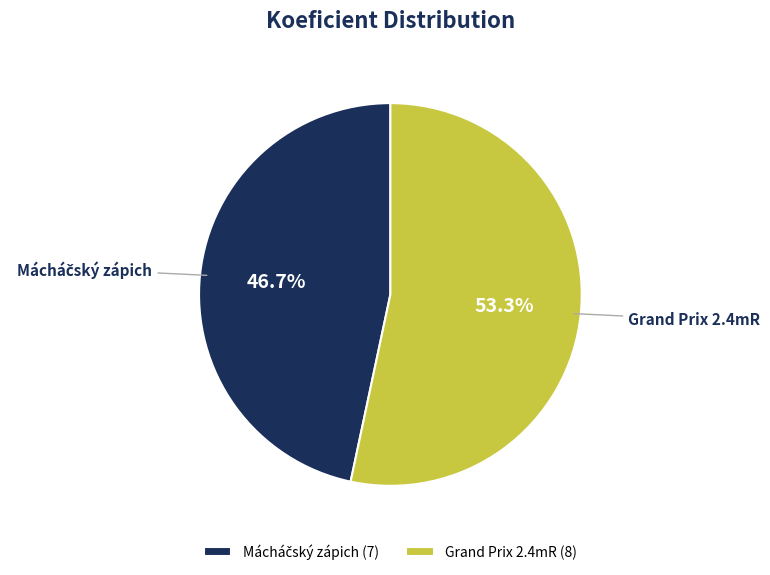

Which slice represents more than half of the pie?

Grand Prix 2.4mR (8)